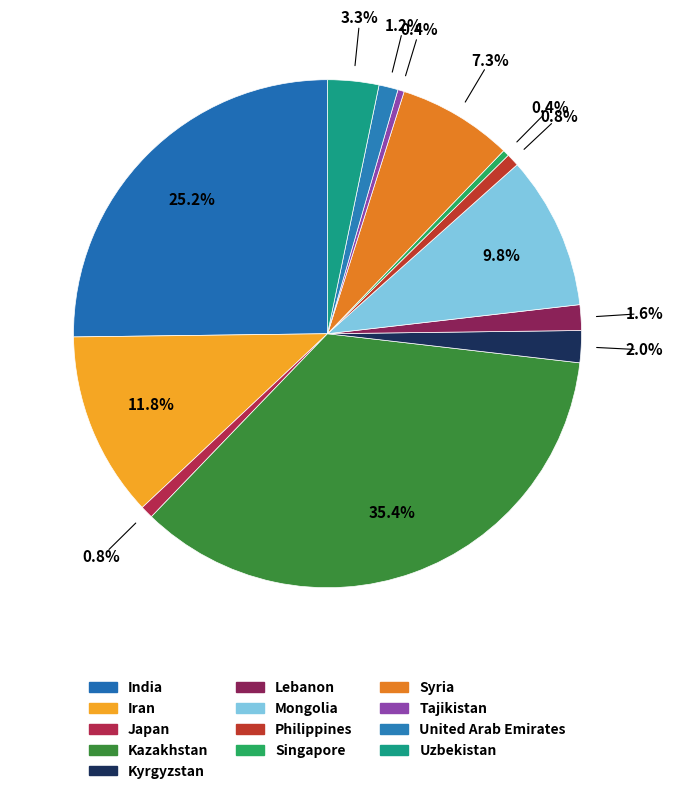

Combined, do Iran and United Arab Emirates account for over 50%?

No